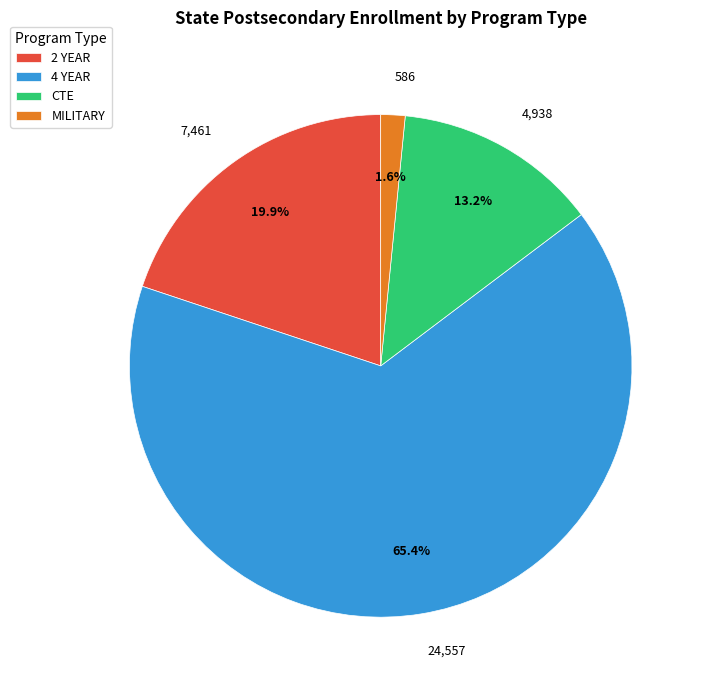

Rank the categories by value from lowest to highest.

MILITARY, CTE, 2 YEAR, 4 YEAR